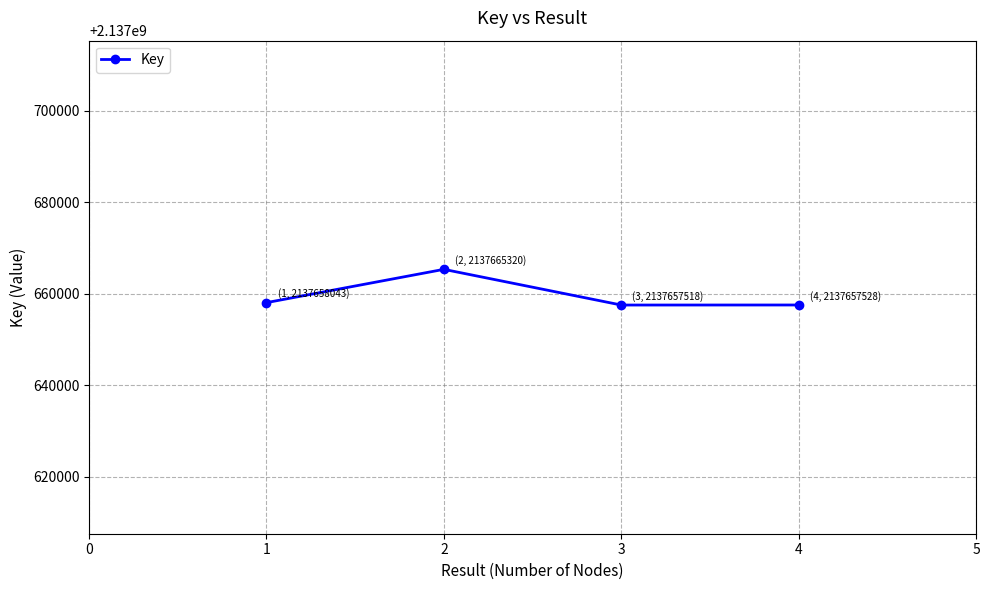

Is it true that the value at 4 is 3807772454?

False